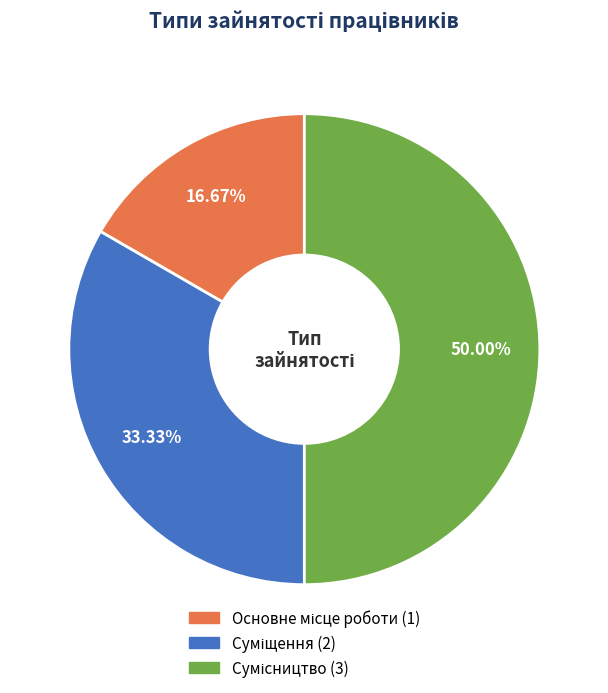

Does Суміщення account for over 50% of the chart?

No